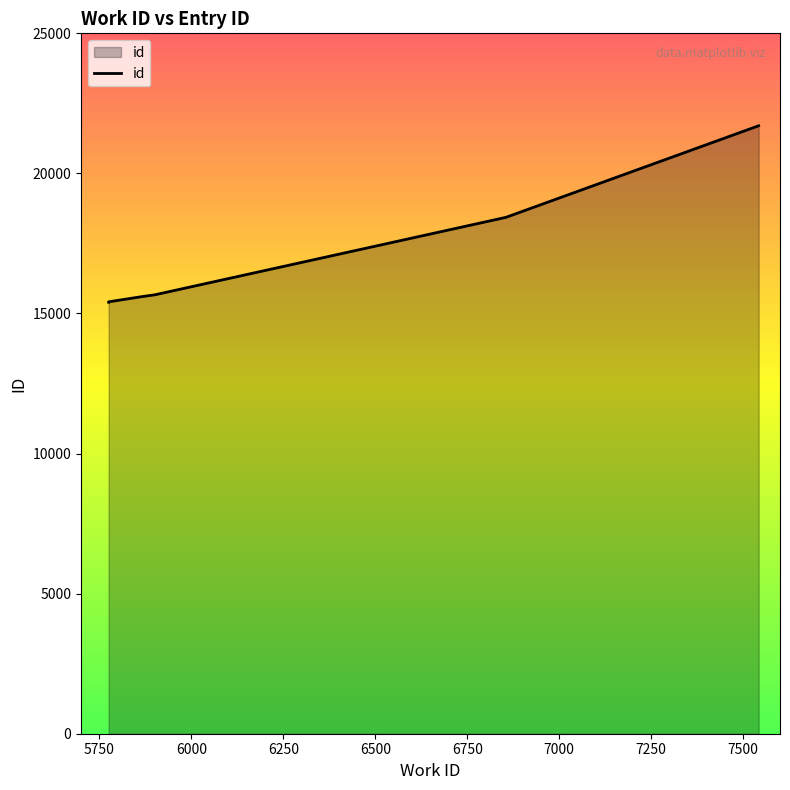

Which has a higher value, 5868 or 5775?

5868